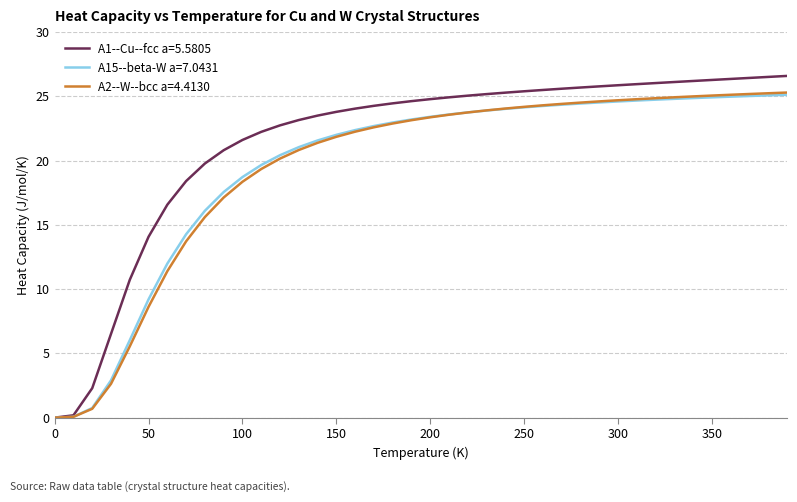

Which series has the largest range (max minus min)?

A1--Cu--fcc a=5.5805